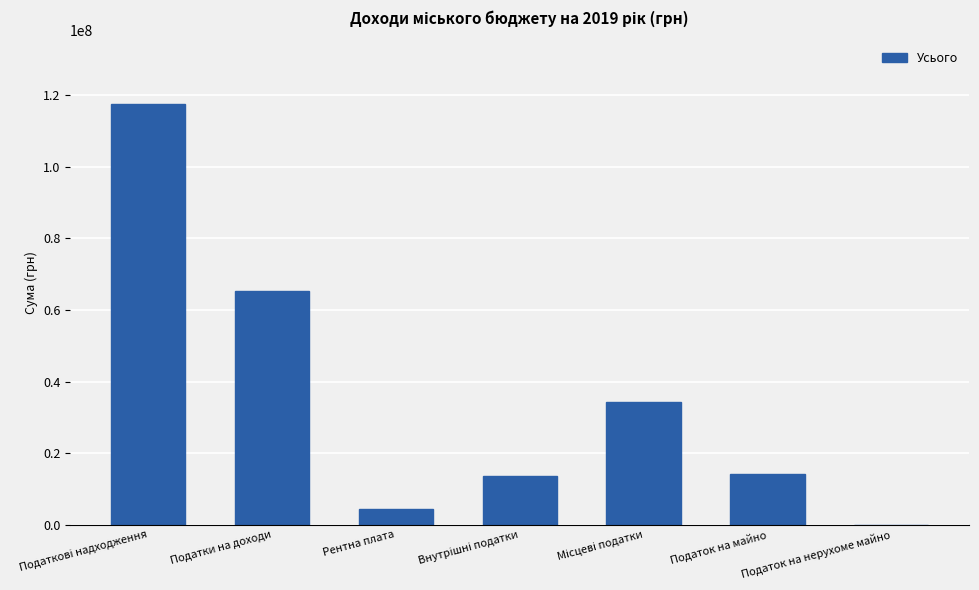

At which label is the value closest to 58853536?

Податки на доходи